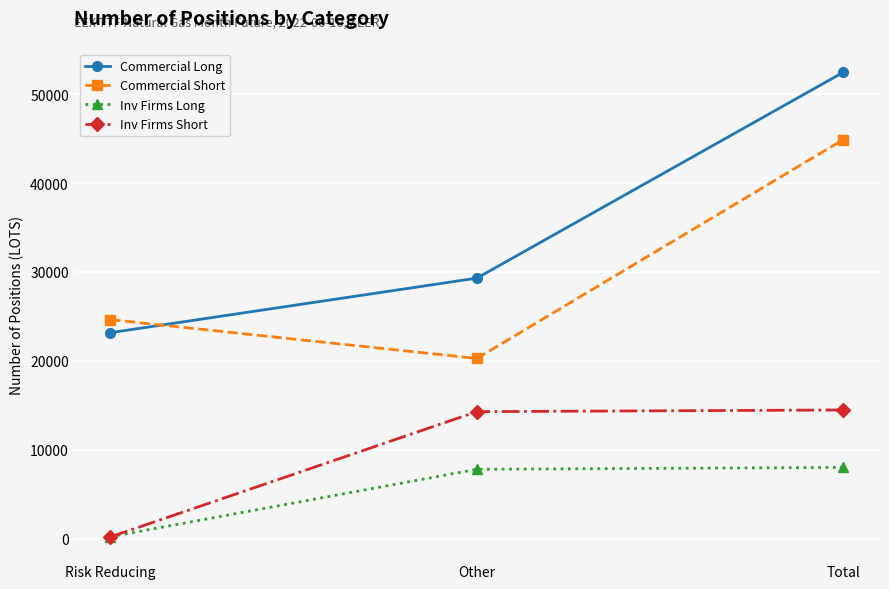

Which category has the lowest value in the Commercial Short series?

Other